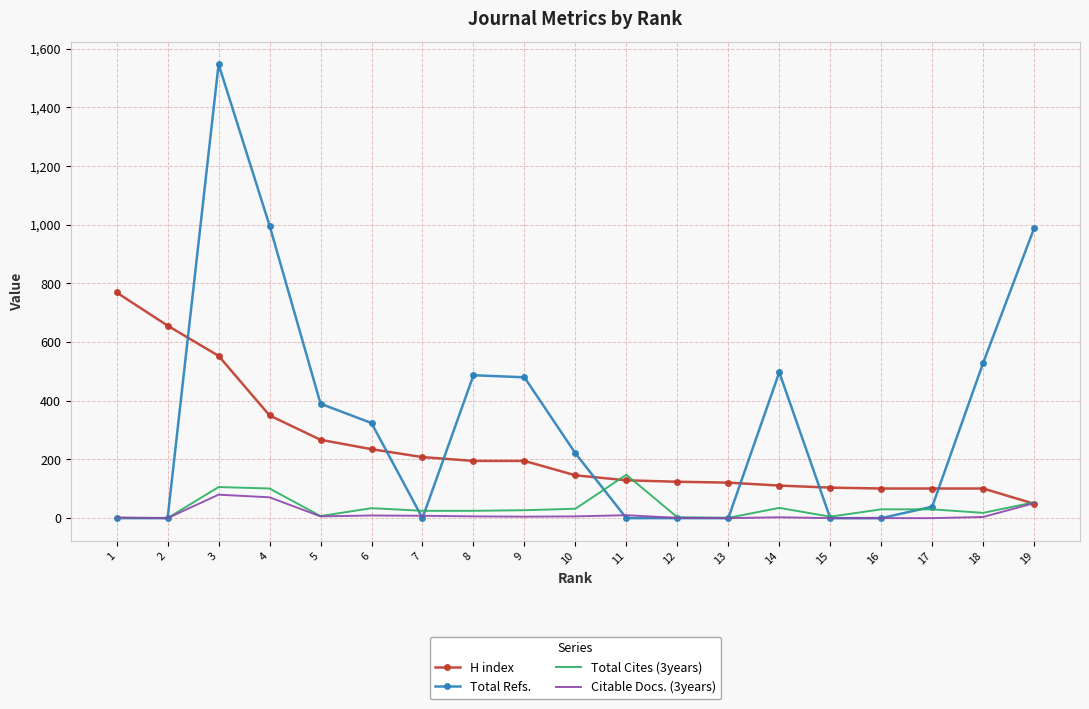

Is the value of H index at 10 greater than the value of Citable Docs. (3years) at 9?

Yes